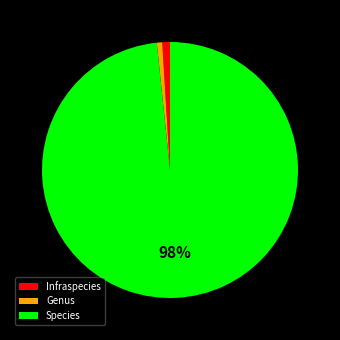

The Infraspecies slice represents 1% of the pie. True or false?

True